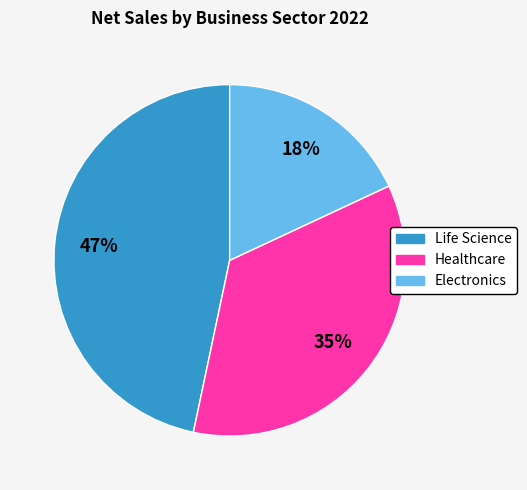

Which slice is the smallest?

Electronics